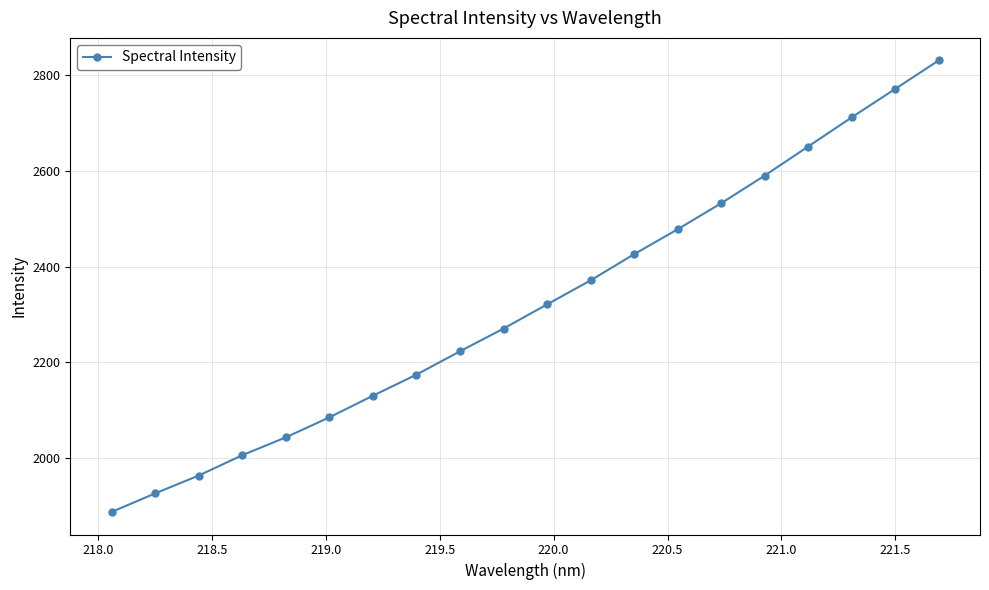

What is the maximum value shown in the chart?

2829.7